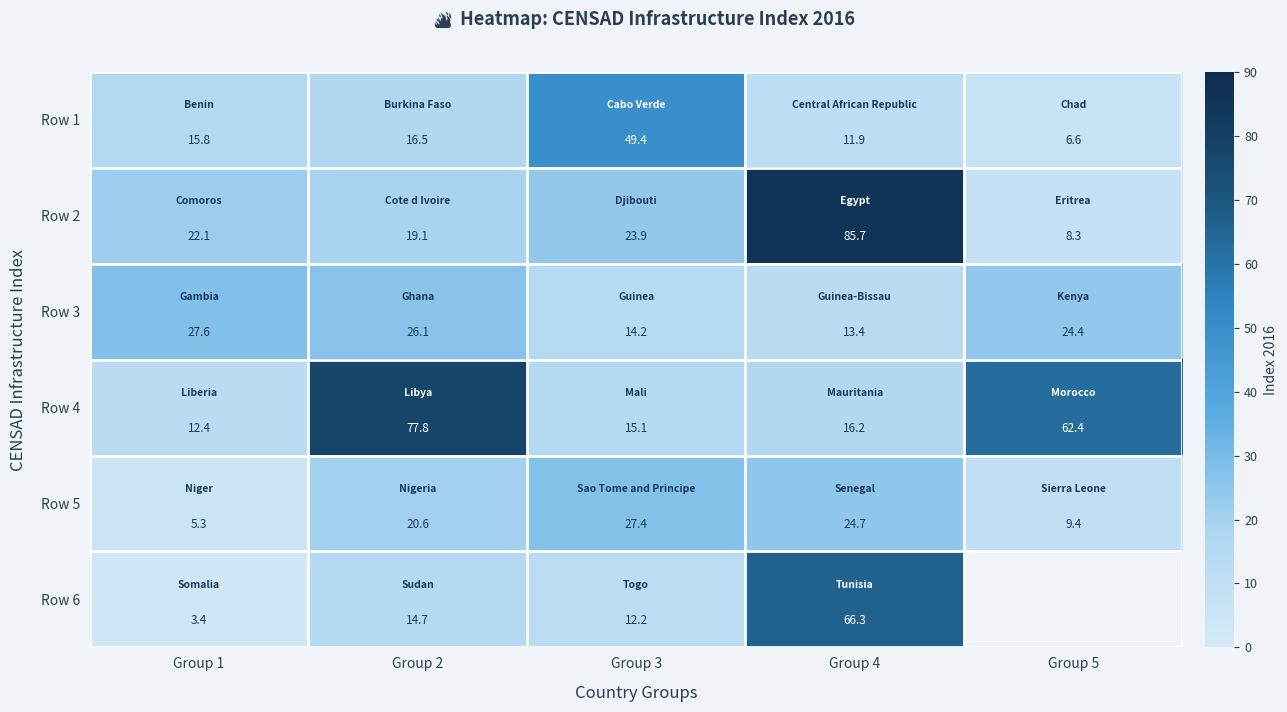

Is the value of Row 5 at Group 1 greater than the value of Row 4 at Group 2?

No